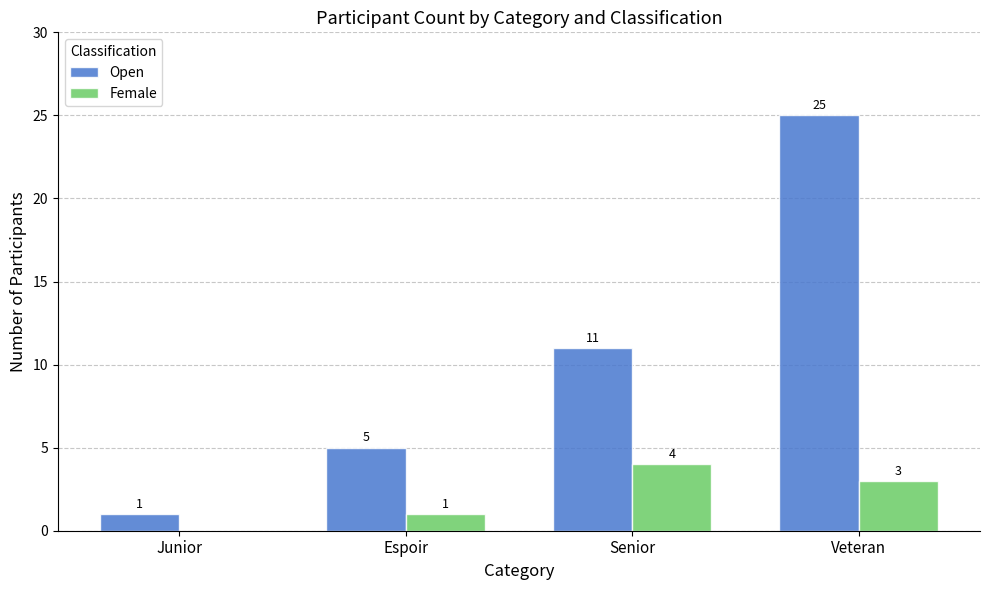

True or false: Open has a value of 17 at Veteran.

False